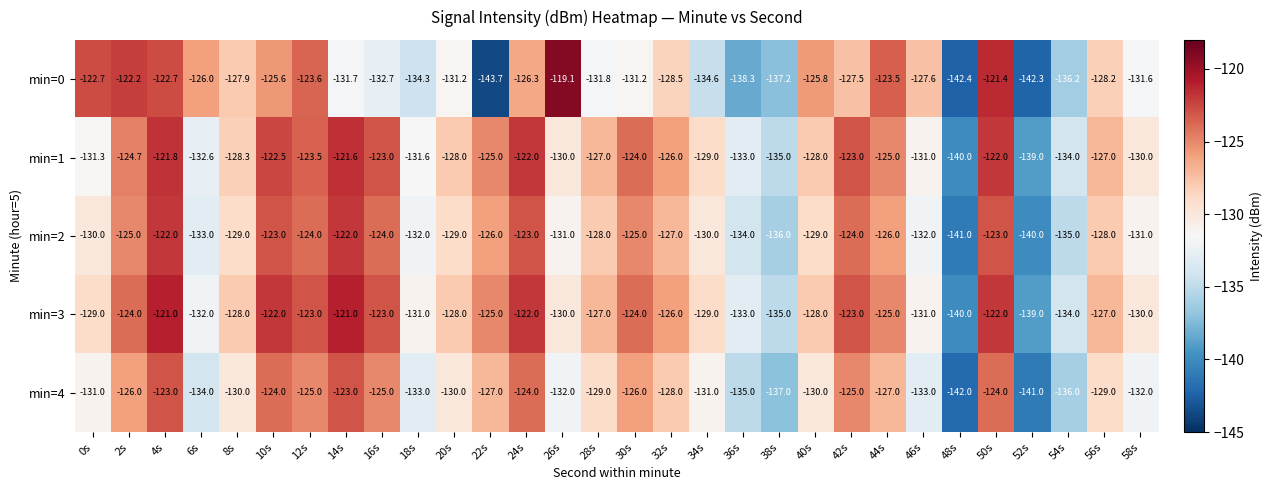

Is it true that min=2 equals -210.3 at 54s?

False